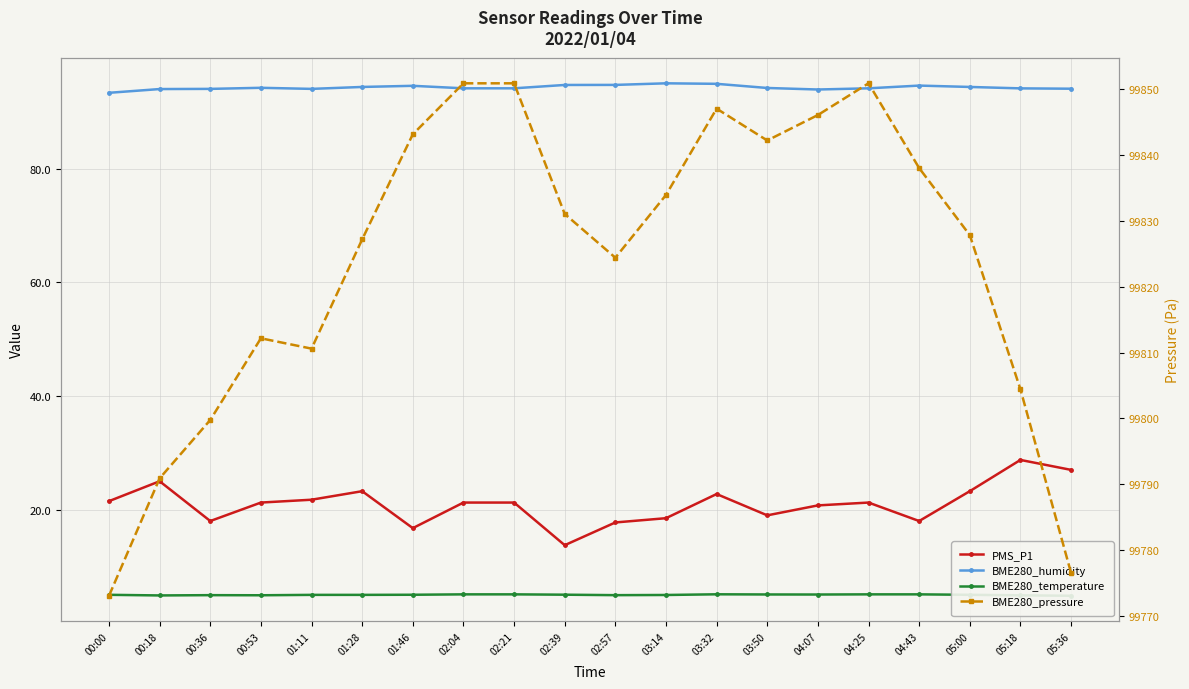

True or false: BME280_pressure and PMS_P1 intersect in this chart.

False